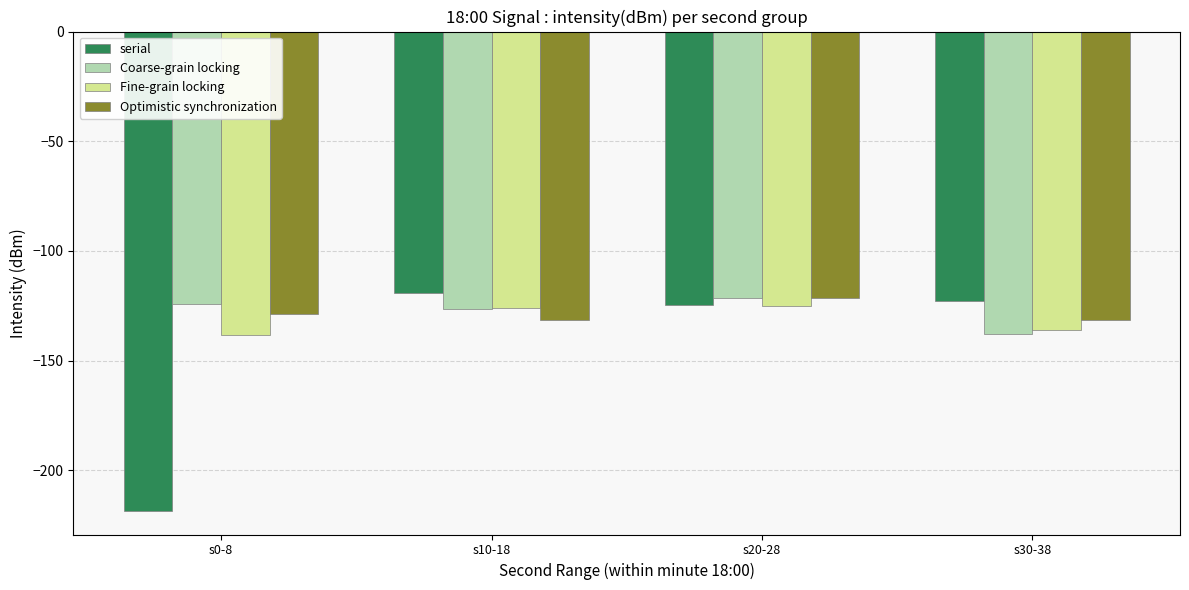

The Fine-grain locking series shows -138.5 at s0-8. True or false?

True